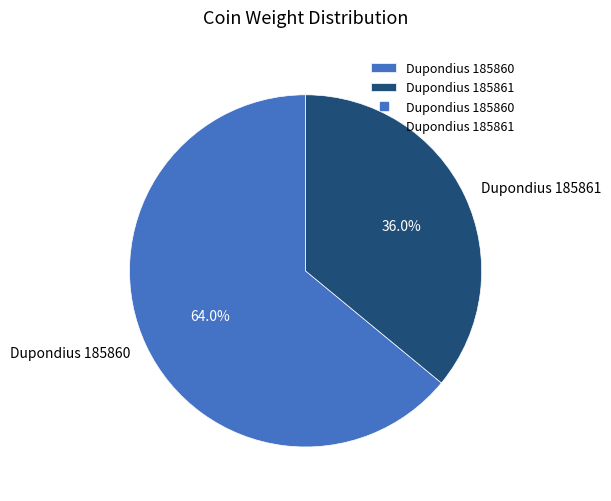

Between Dupondius 185861 and Dupondius 185860, which is larger?

Dupondius 185860